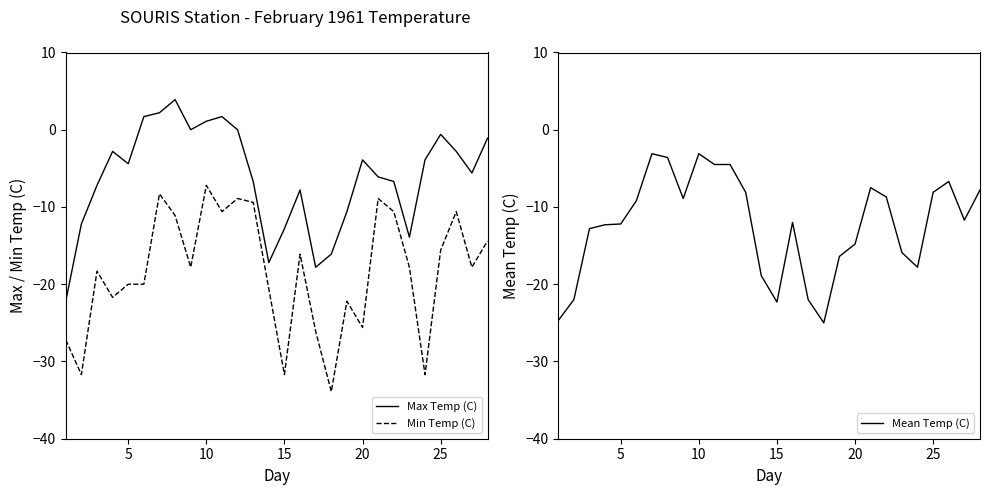

What is the sum of all Min Temp (C) values?

-515.8